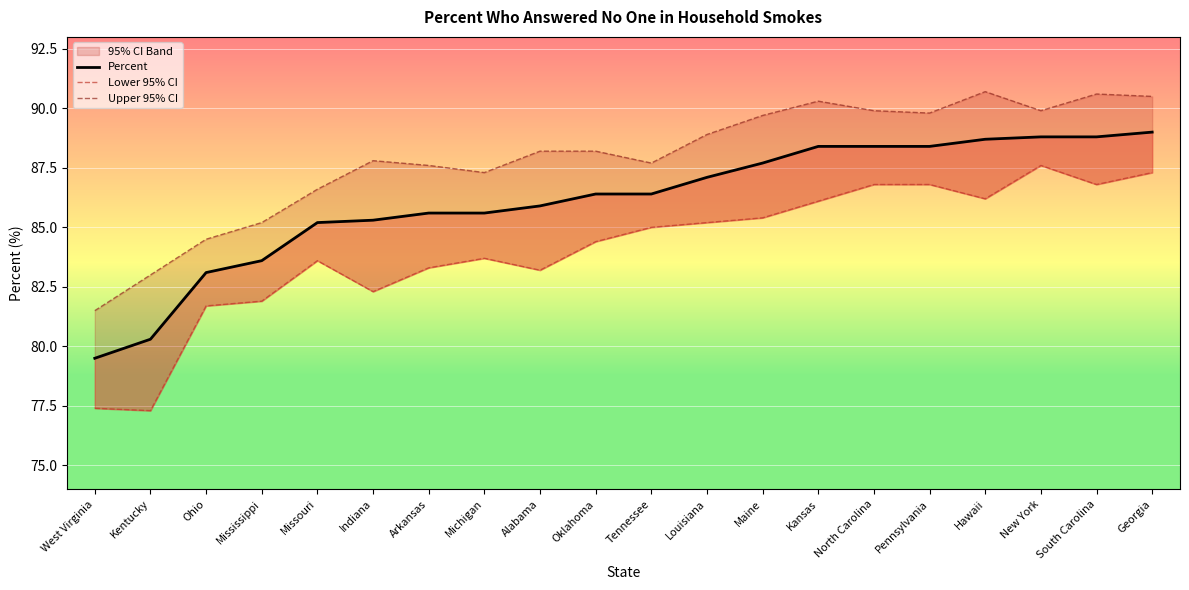

Between Kentucky and North Carolina, which series saw the biggest shift?

Lower 95% CI